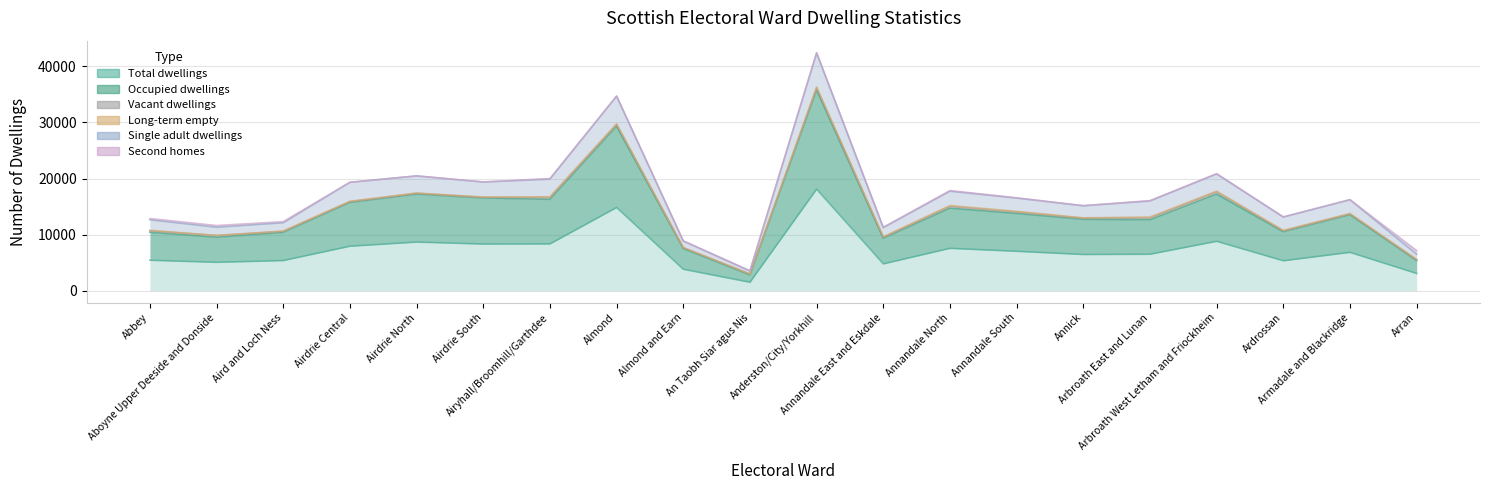

Where is the first local maximum for Total dwellings?

Airdrie North